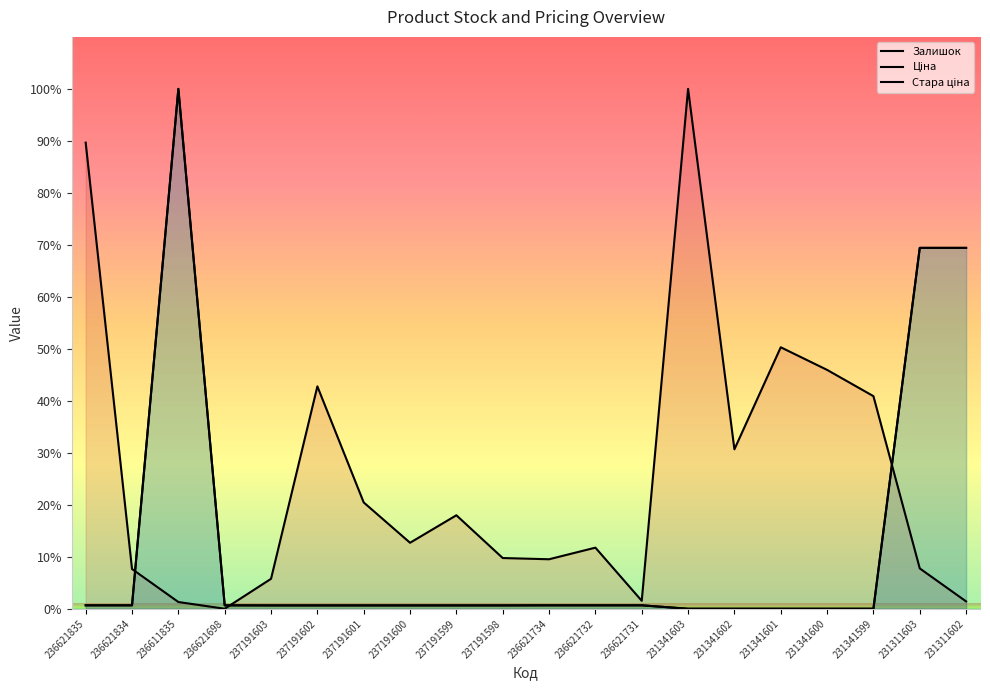

Which series changed the most between 236621732 and 231341602?

Залишок